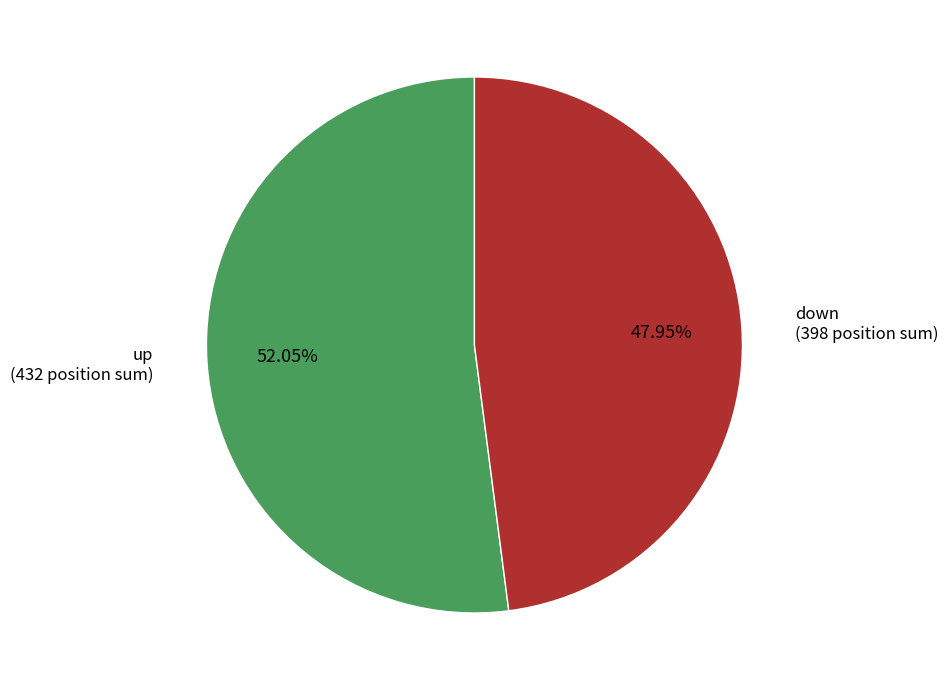

Is there any slice that represents more than half of the pie?

Yes